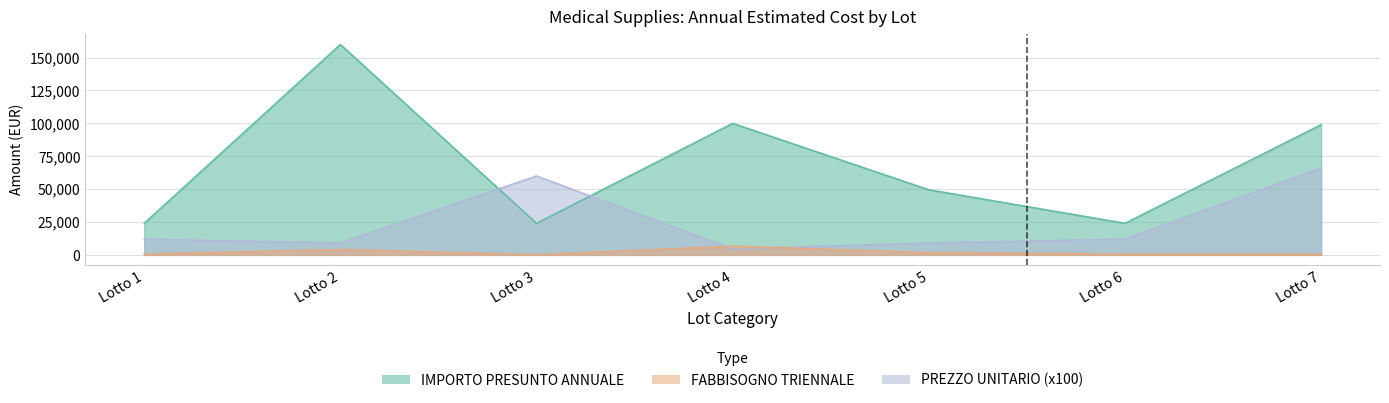

How many values in the FABBISOGNO TRIENNALE series are below 600?

1